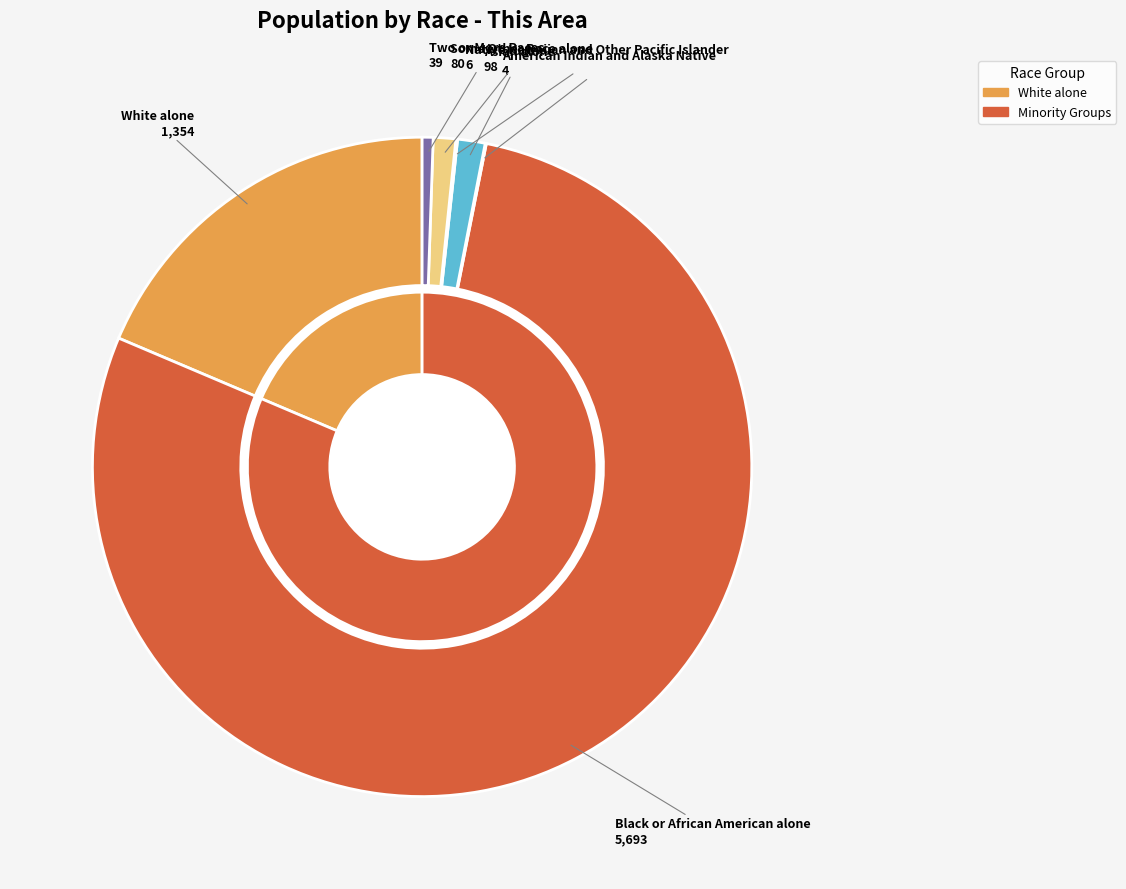

What is the change in value from Black or African American alone to American Indian and Alaska Native?

-5689